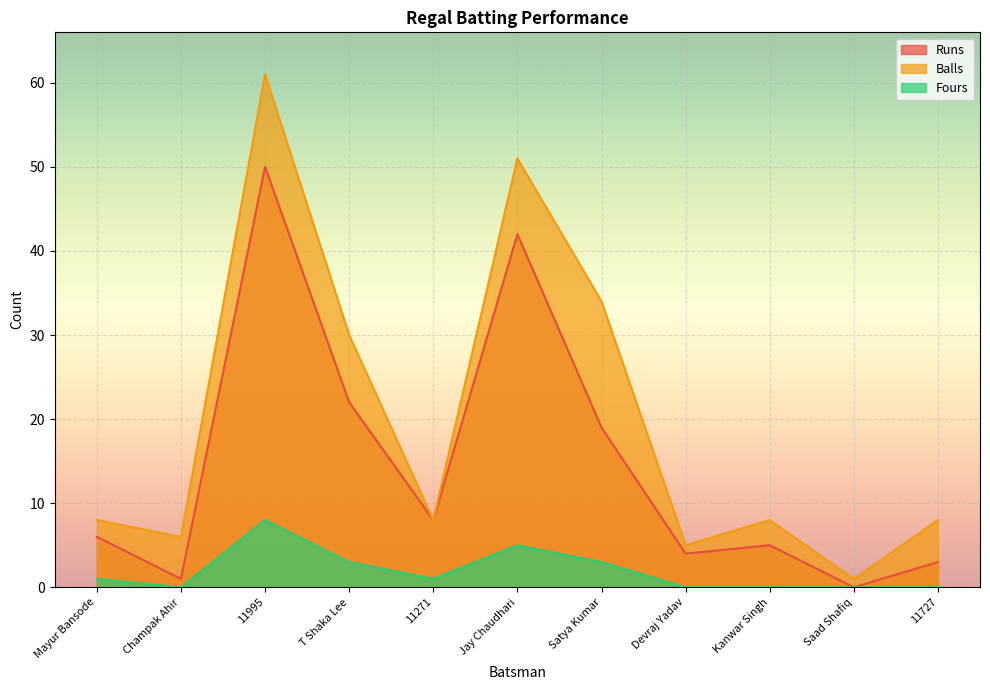

At which label does Fours first exceed 1?

11995